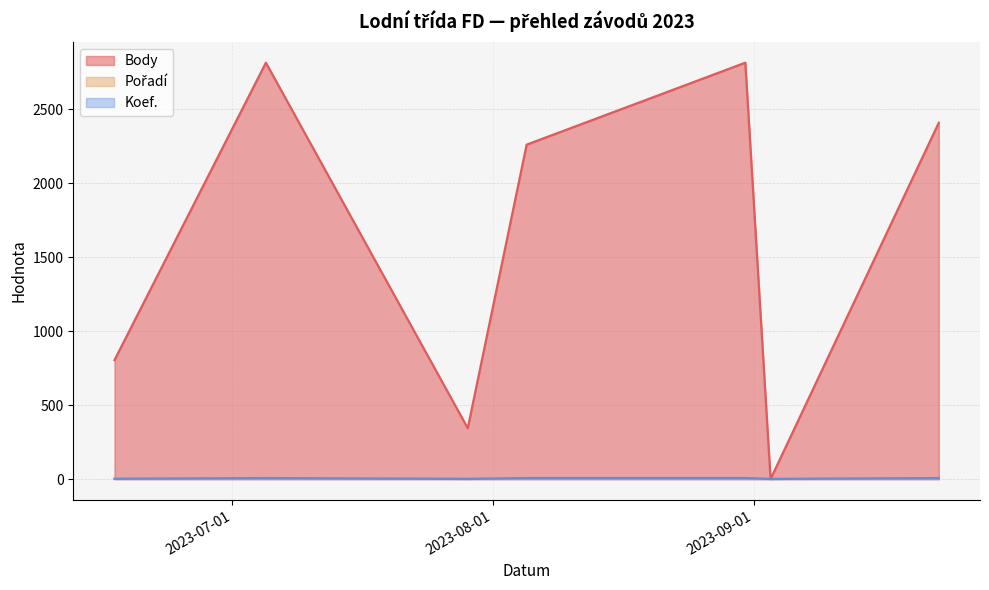

At which label does Pořadí first exceed 3?

2023-09-23